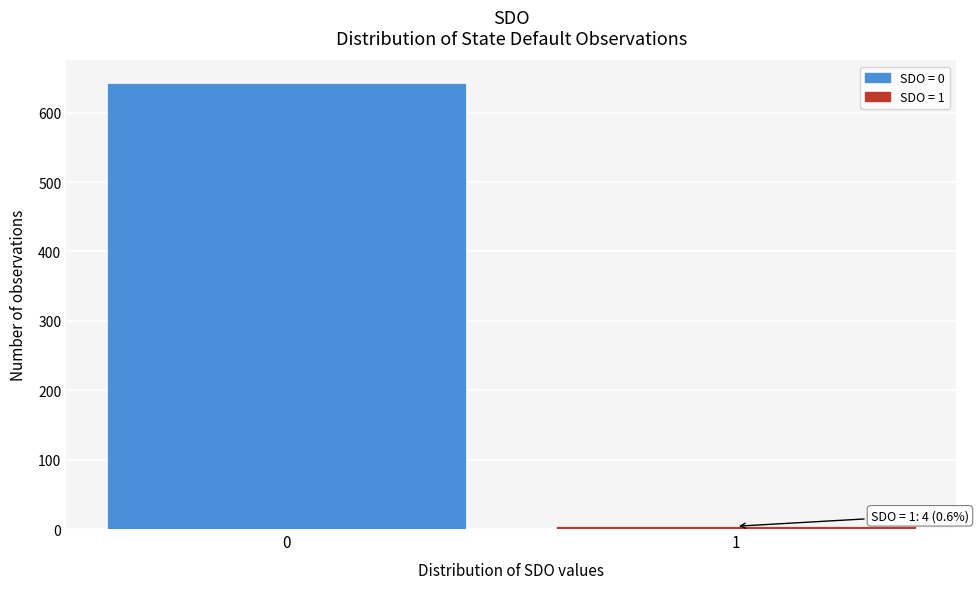

Reading left to right, extract all data points from this chart.

643	4